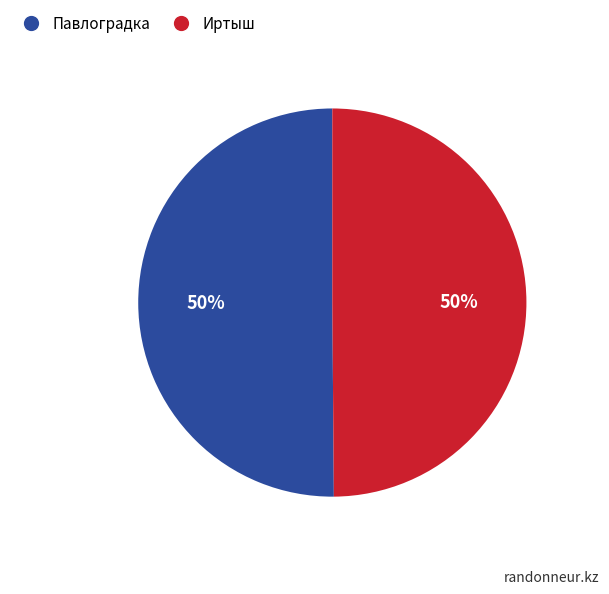

Do Иртыш and Павлоградка together represent more than half of the pie?

Yes